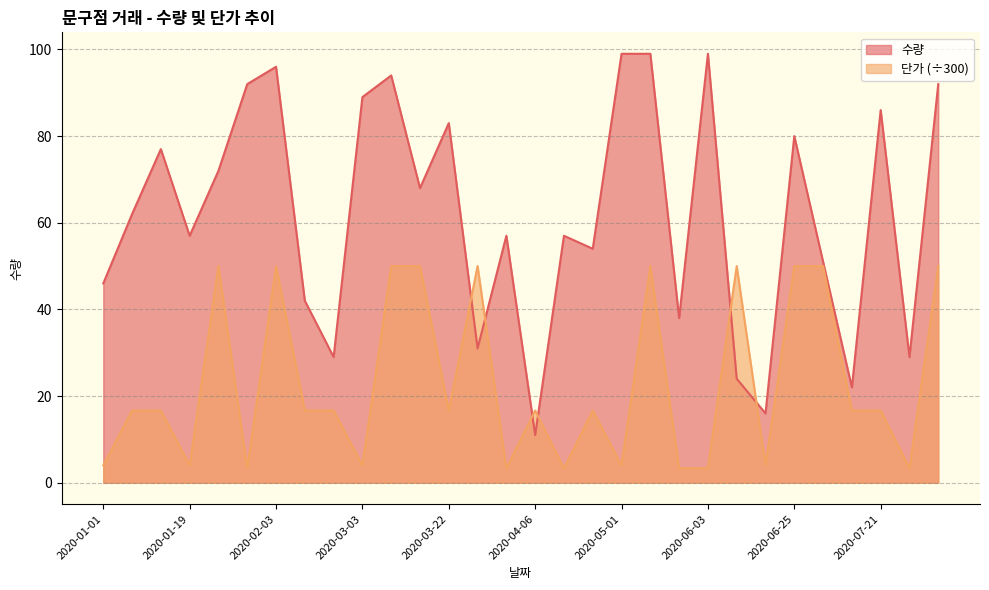

What is the value of the 수량 point at the 9th from the left?

29.0